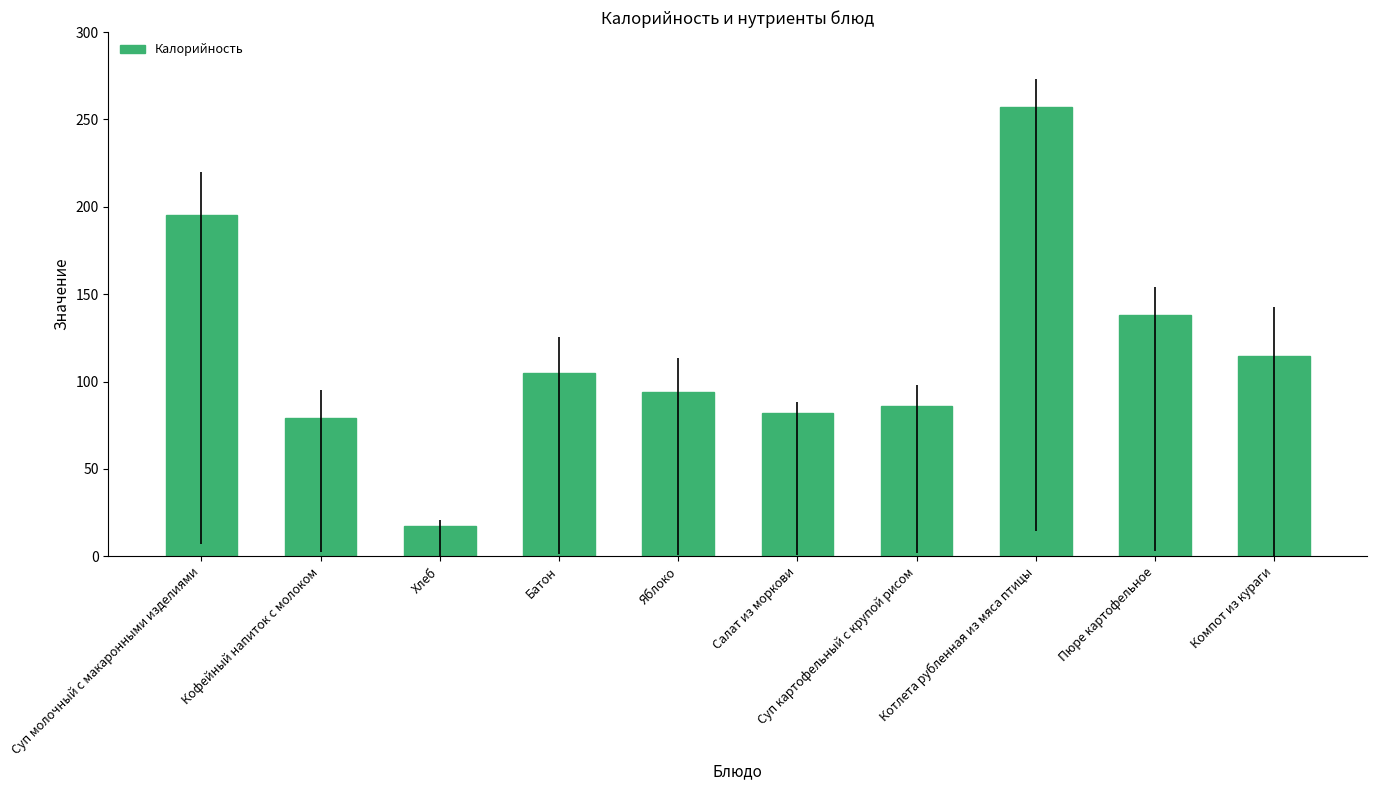

The chart shows a value of 126.4 at Котлета рубленная из мяса птицы. True or false?

False